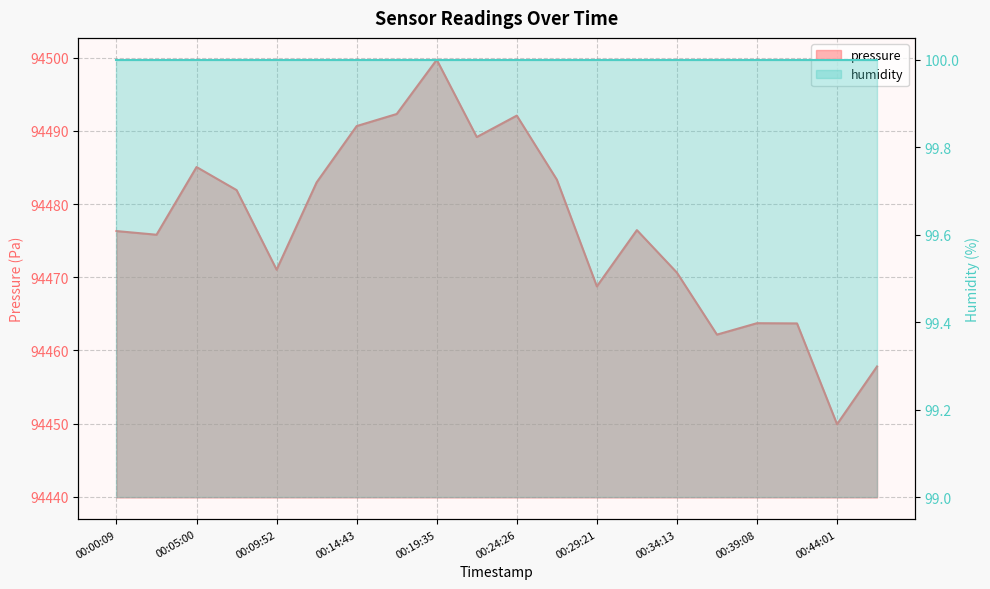

Is it true that the value at 00:17:09 is 94492.3?

True